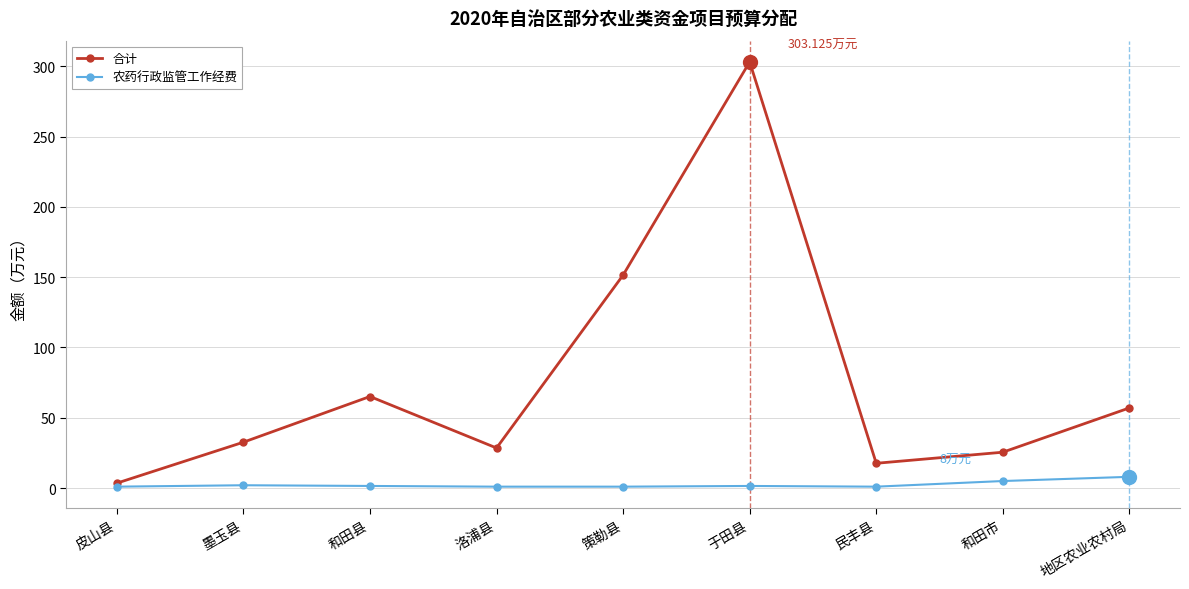

At 民丰县, list the series in order from smallest to largest.

农药行政监管工作经费, 合计